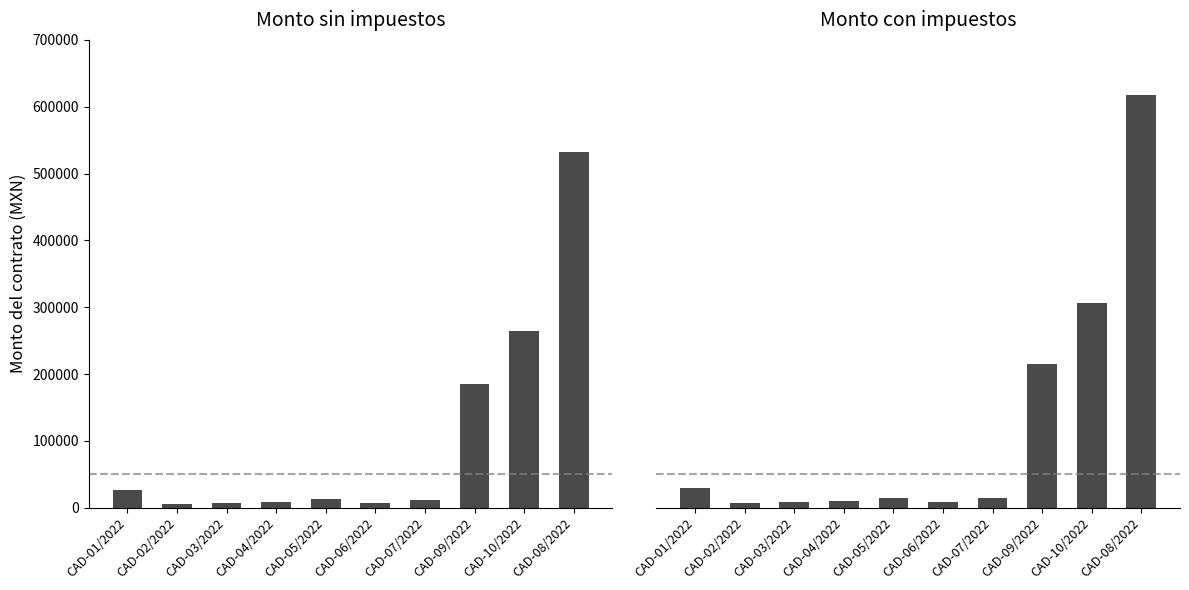

How many values in the Monto sin impuestos series are below 12931?

5